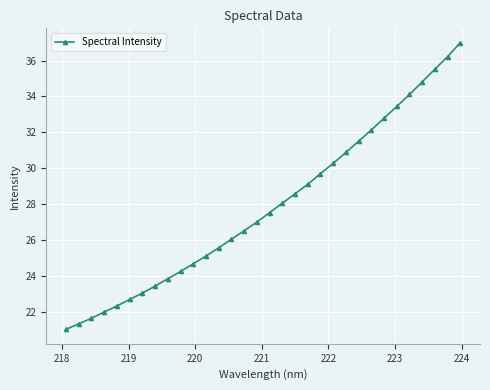

What is the difference between the maximum and minimum values?

16.0